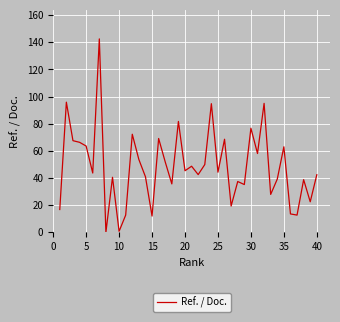

What is the maximum value shown in the chart?

142.5